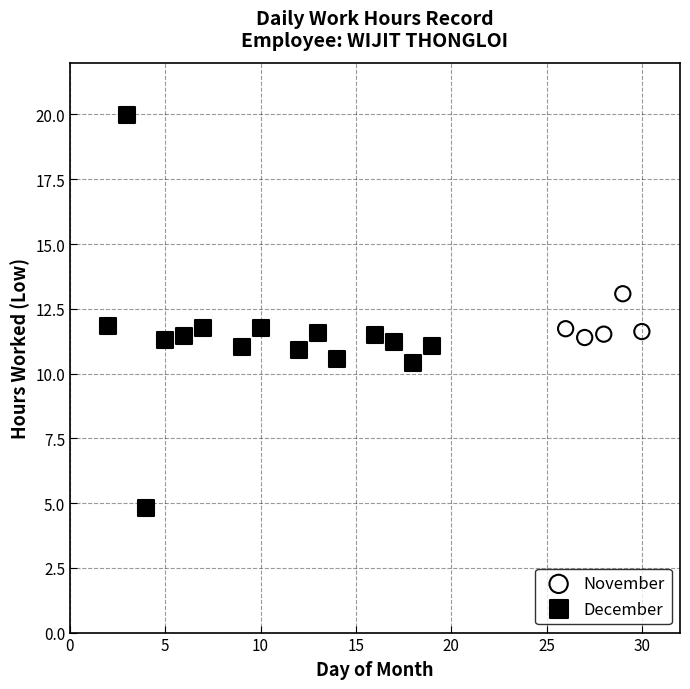

Which series has the largest Y range (max minus min)?

December